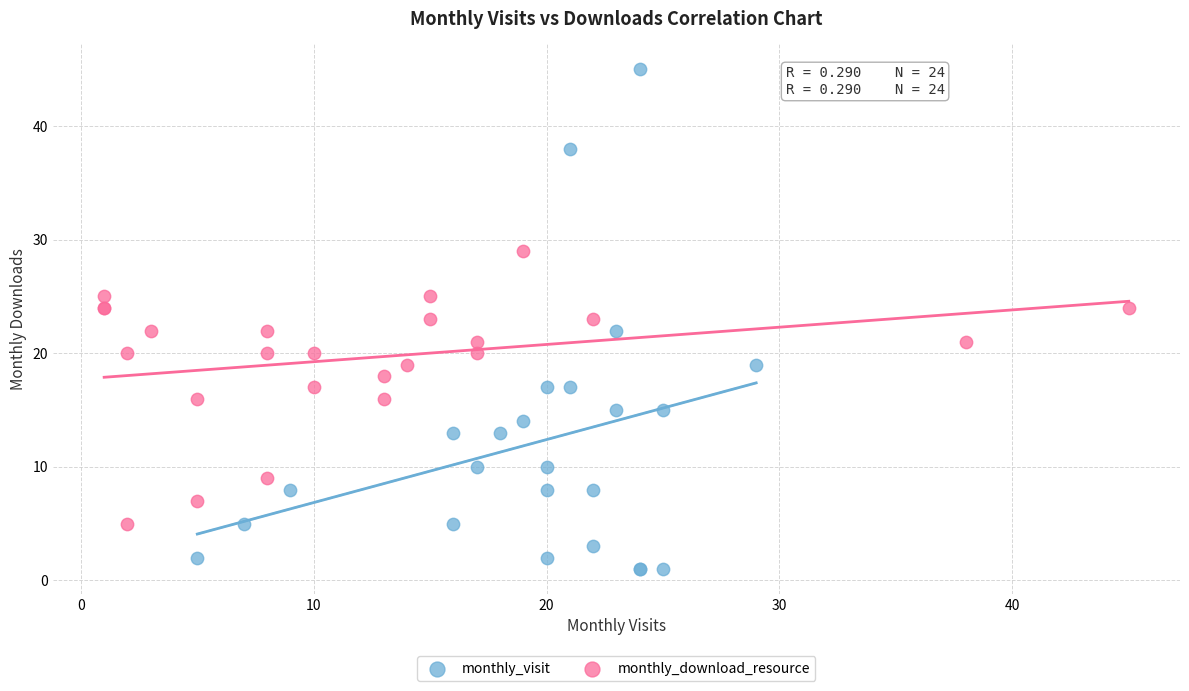

What are all the series names shown in the legend?

monthly_visit, monthly_download_resource